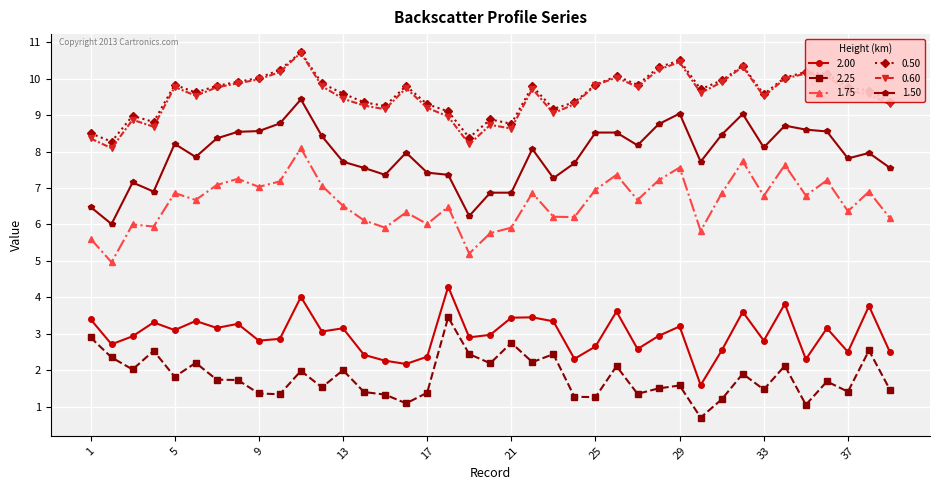

What is the value of the 1.75 point at the 15th from the left?

5.9